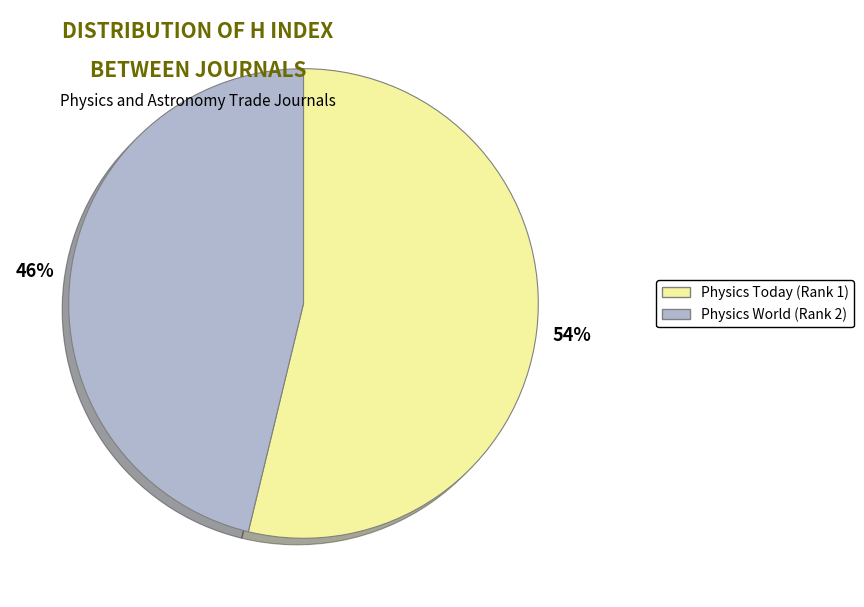

Does Physics Today (Rank 1) represent more than half of the total?

Yes